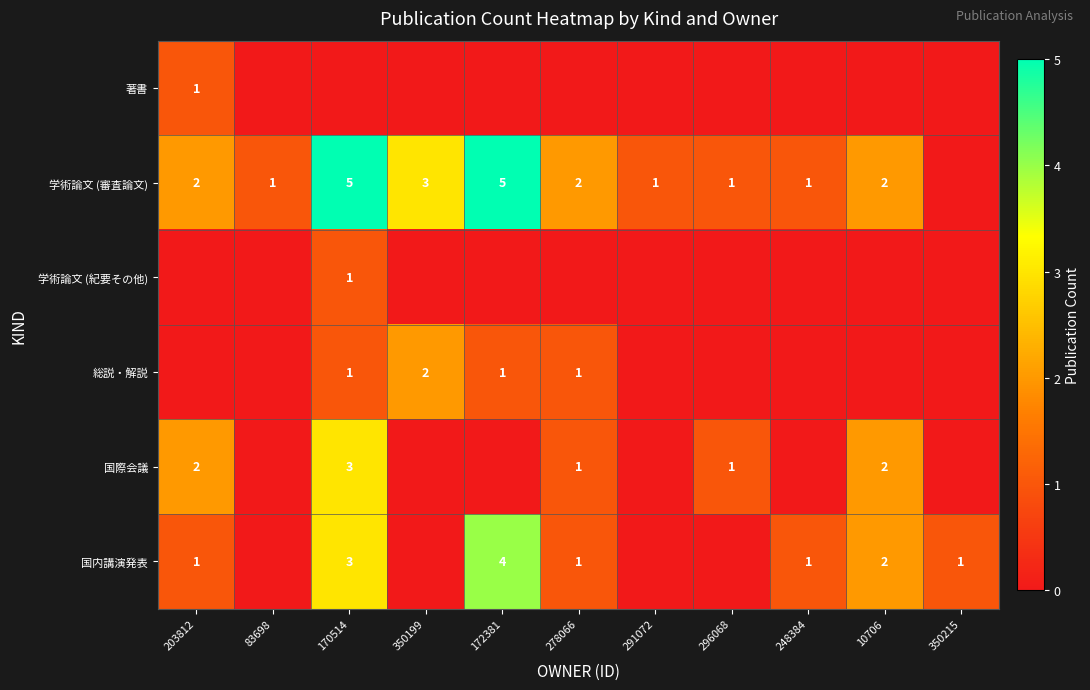

The value of 国際会議 at 203812 is 1. True or false?

False